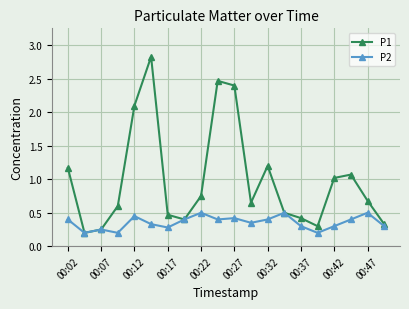

What is the sum of all P2 values?

7.1